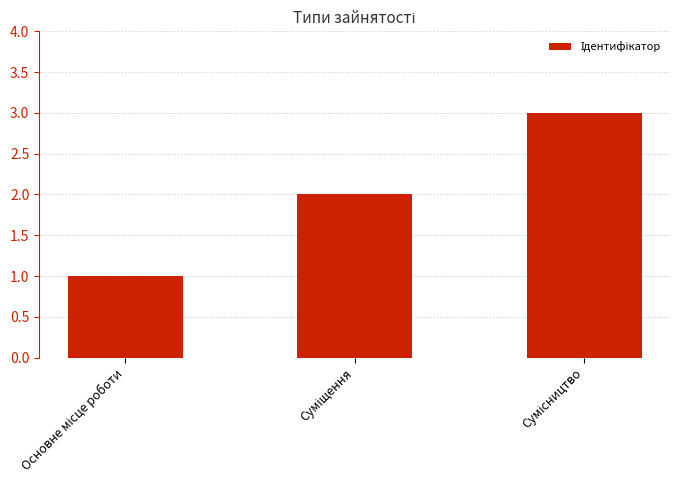

Reading left to right, transcribe all the data shown in this chart.

1	2	3